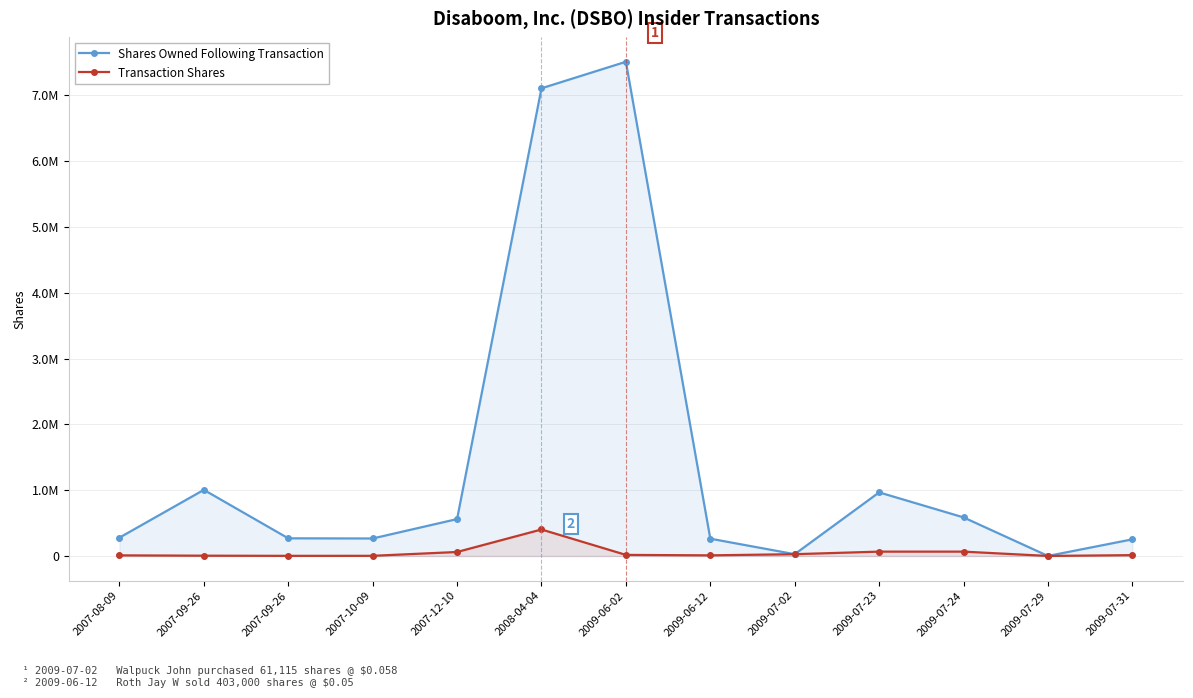

True or false: Shares Owned Following Transaction and Transaction Shares intersect in this chart.

False